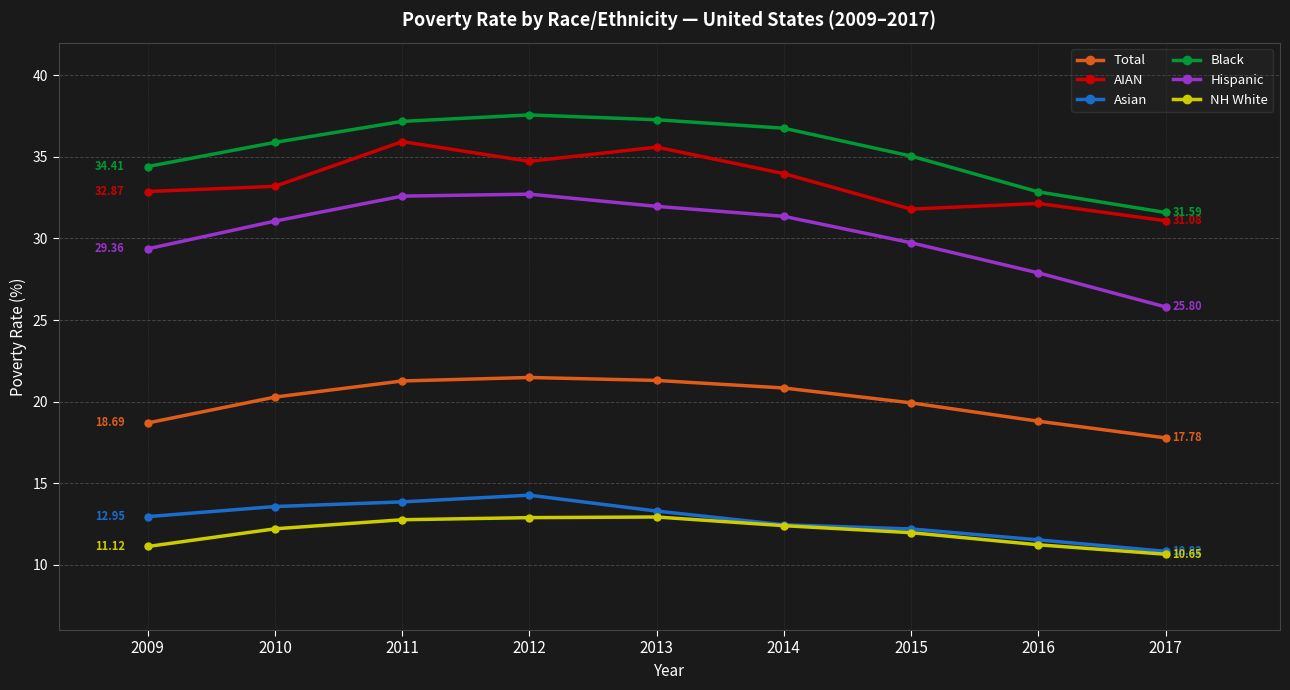

True or false: Total and Hispanic cross at least once.

False